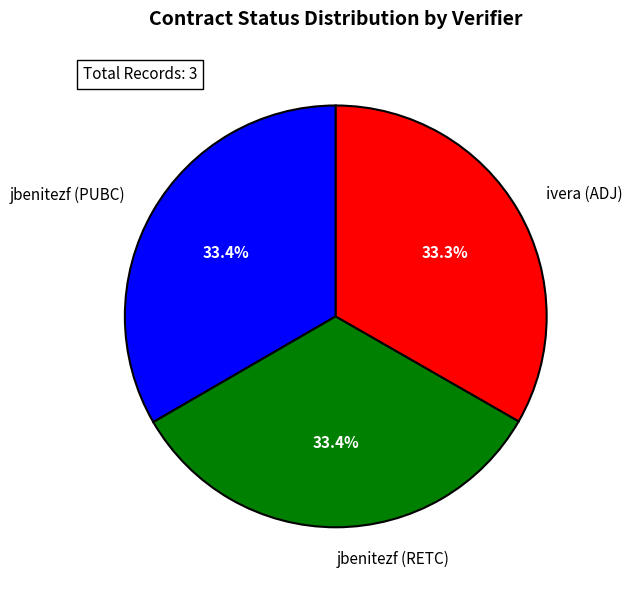

To the nearest percent, what is the combined percentage of jbenitezf (PUBC) and ivera (ADJ)?

67%